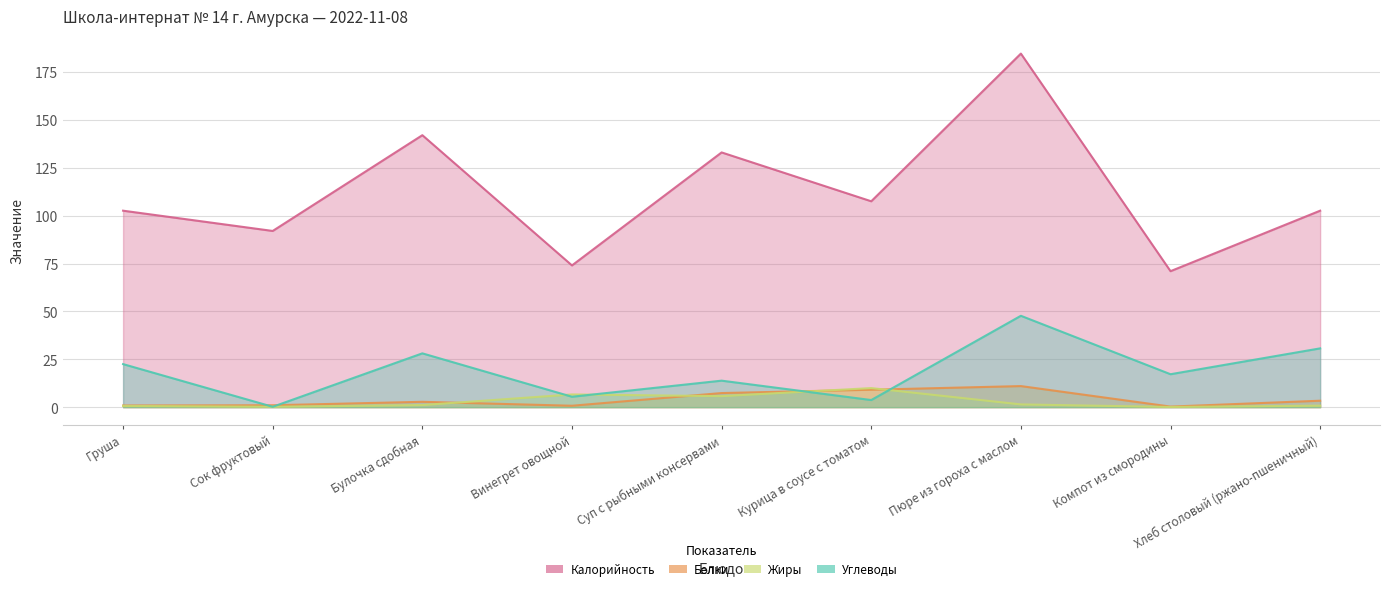

Count the number of data series in this chart.

4